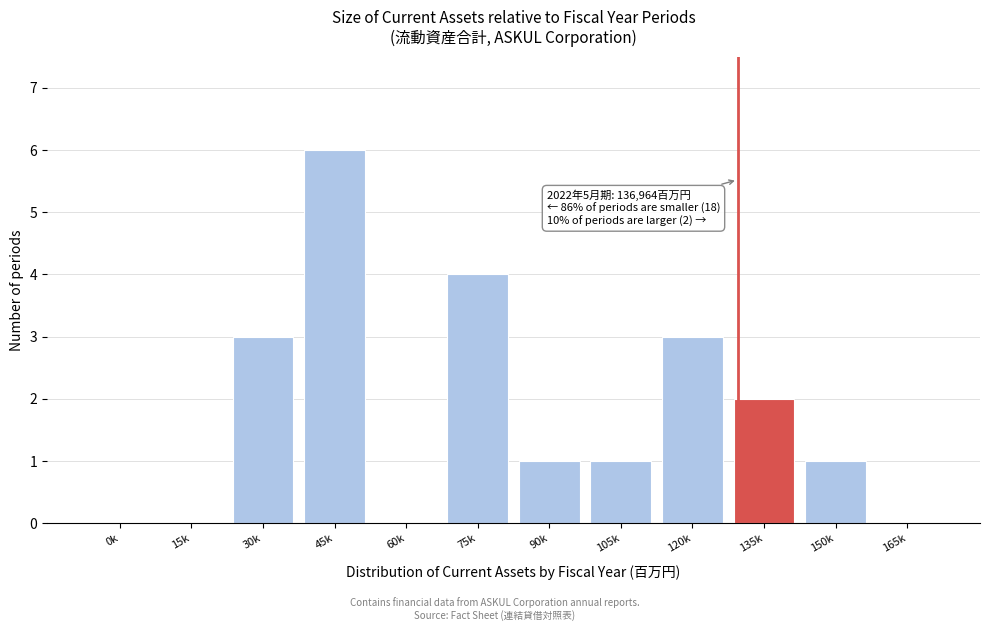

Reading right to left, transcribe all the data shown in this chart.

165k=0	150k=1	135k=2	120k=3	105k=1	90k=1	75k=4	60k=0	45k=6	30k=3	15k=0	0k=0